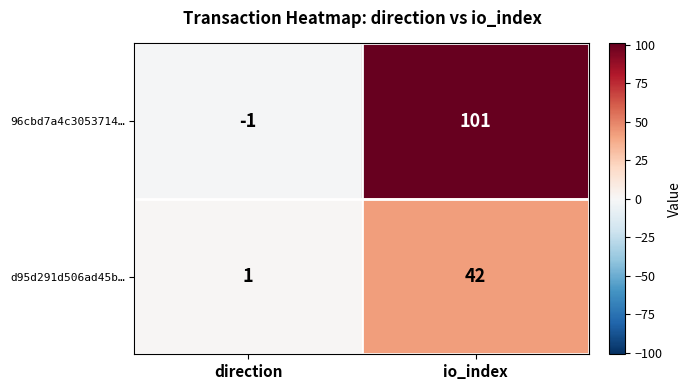

List the series in order of their overall mean, lowest first.

d95d291d506ad45b…, 96cbd7a4c3053714…